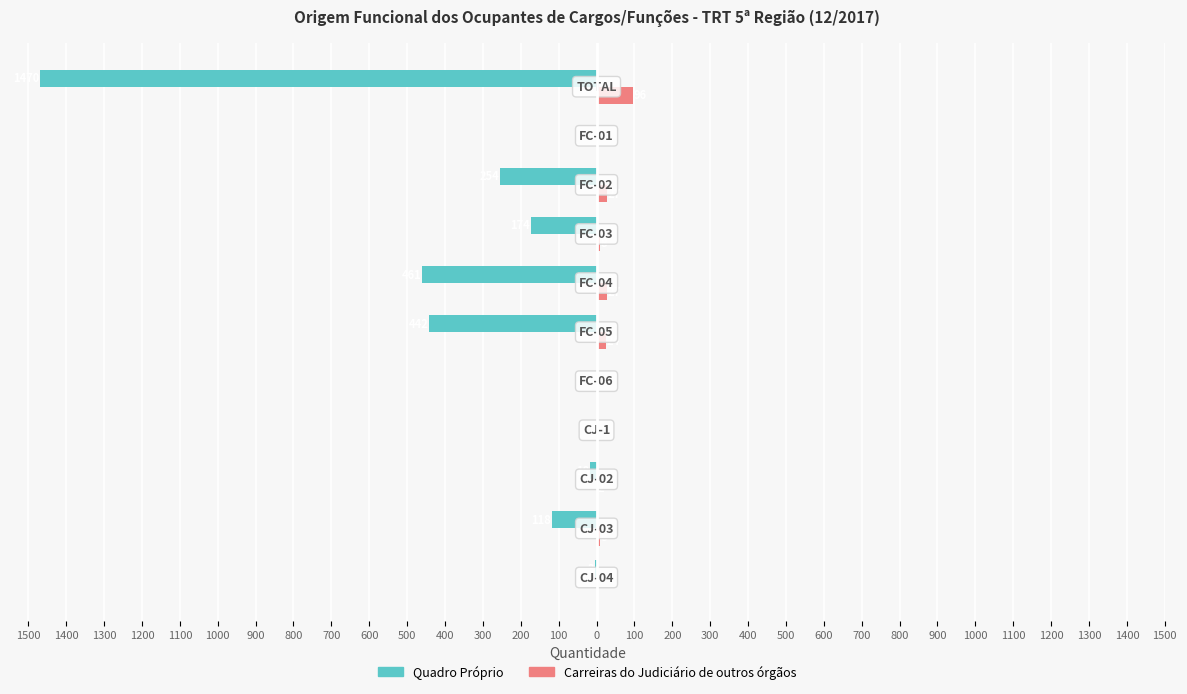

What are all the series names shown in the legend?

Quadro Próprio, Carreiras do Judiciário de outros órgãos